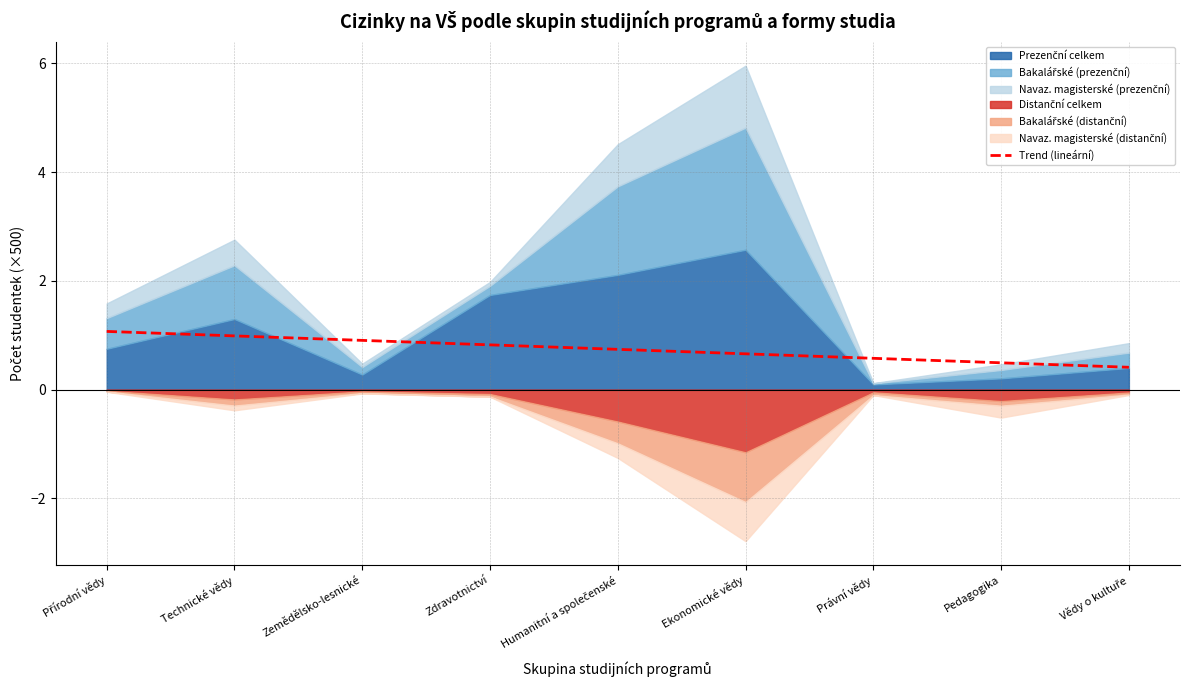

Does the chart display data point markers on the line(s)?

No